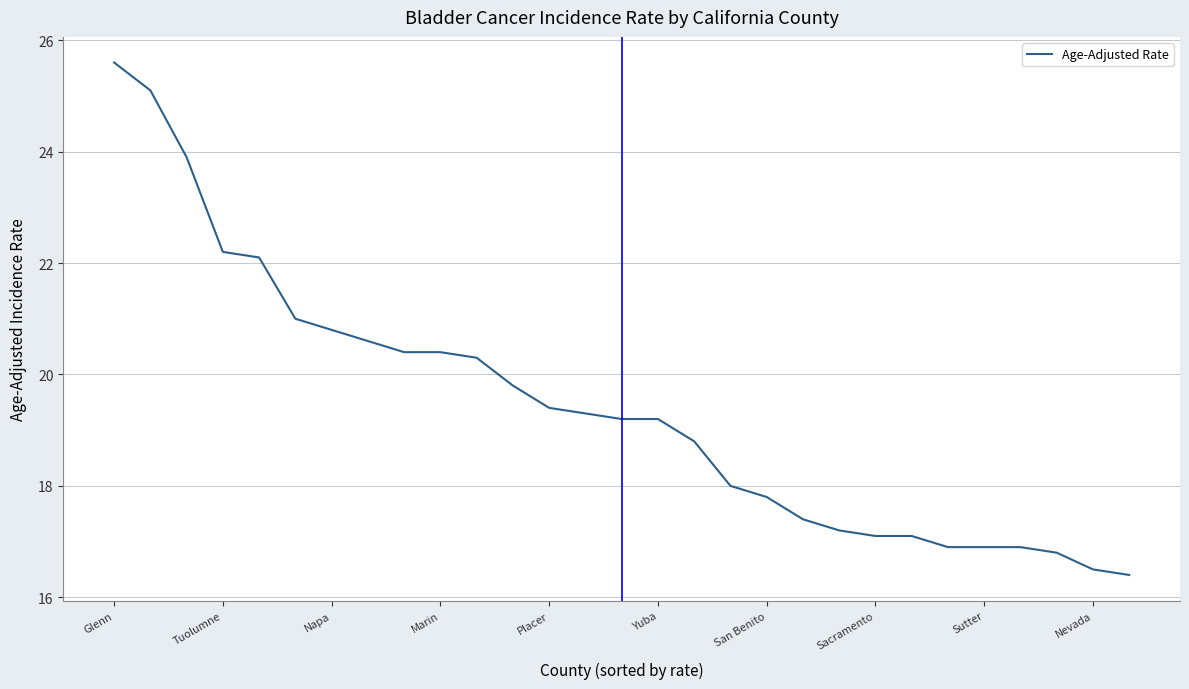

What is the smallest value displayed?

16.4